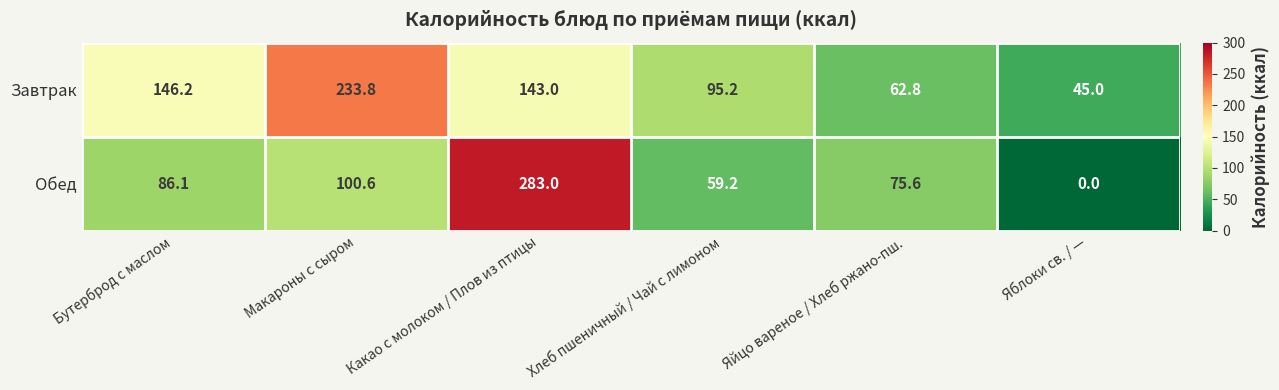

What is the difference between the Обед values at Бутерброд с маслом and Макароны с сыром?

14.5